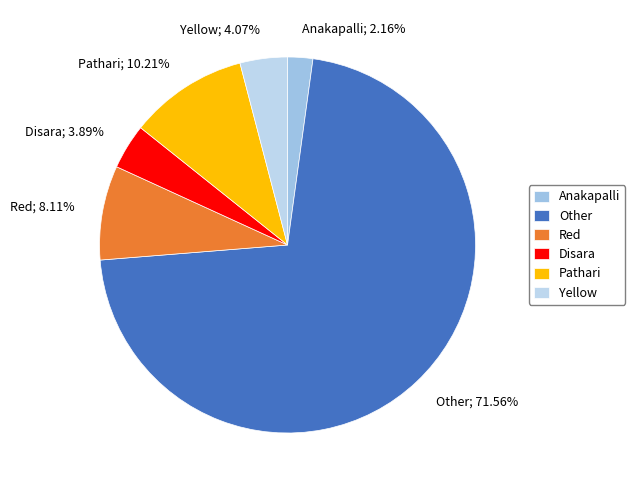

To the nearest percent, what is the combined percentage of Anakapalli and Yellow?

6%